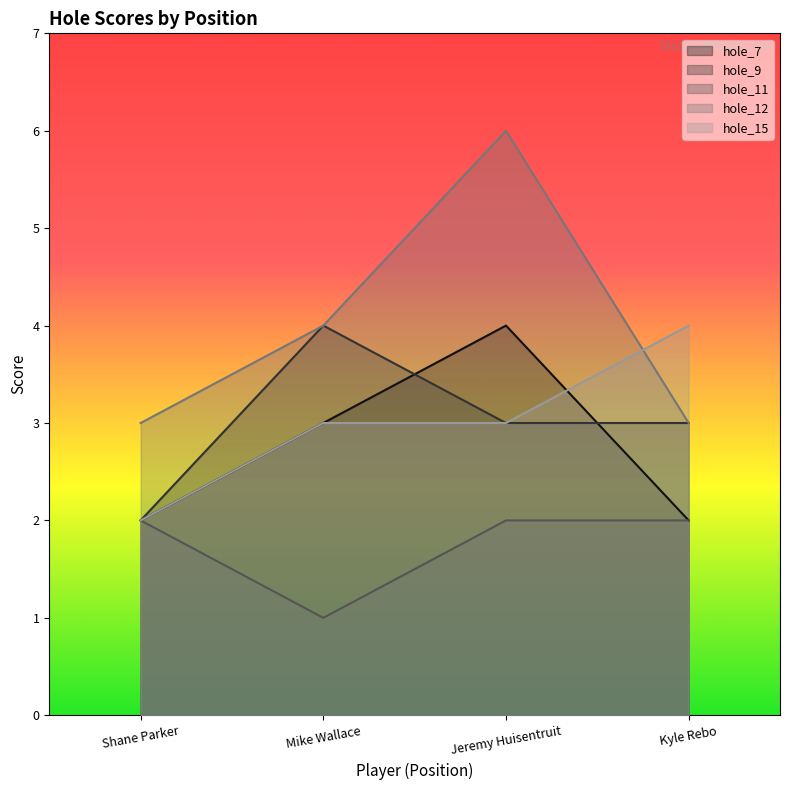

Reading right to left, transcribe all the data shown in this chart.

hole_7: Kyle Rebo=2	Jeremy Huisentruit=4	Mike Wallace=3	Shane Parker=2
hole_9: Kyle Rebo=3	Jeremy Huisentruit=3	Mike Wallace=4	Shane Parker=2
hole_11: Kyle Rebo=2	Jeremy Huisentruit=2	Mike Wallace=1	Shane Parker=2
hole_12: Kyle Rebo=3	Jeremy Huisentruit=6	Mike Wallace=4	Shane Parker=3
hole_15: Kyle Rebo=4	Jeremy Huisentruit=3	Mike Wallace=3	Shane Parker=2